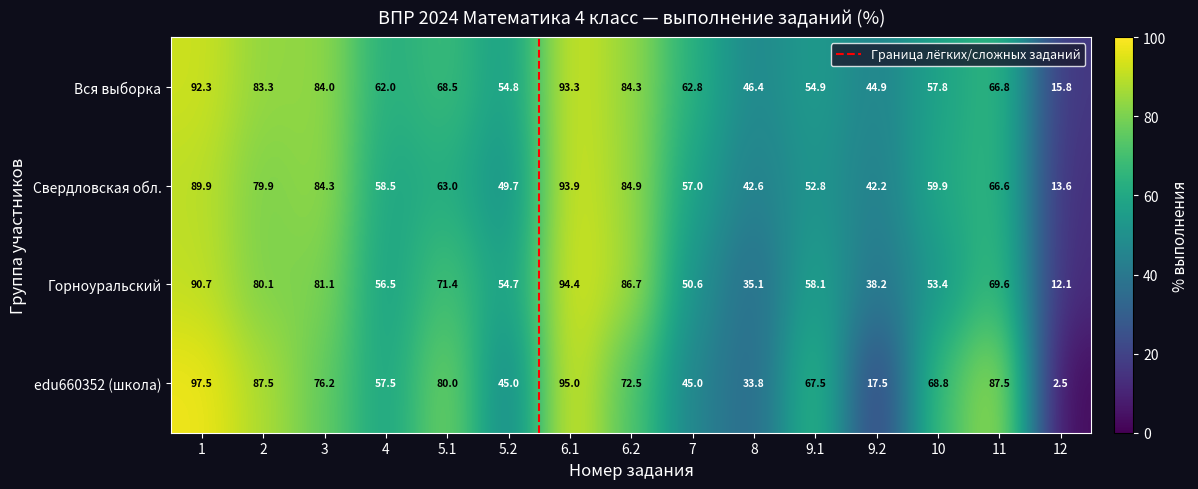

What is the spread (max minus min) of values at 11?

20.9